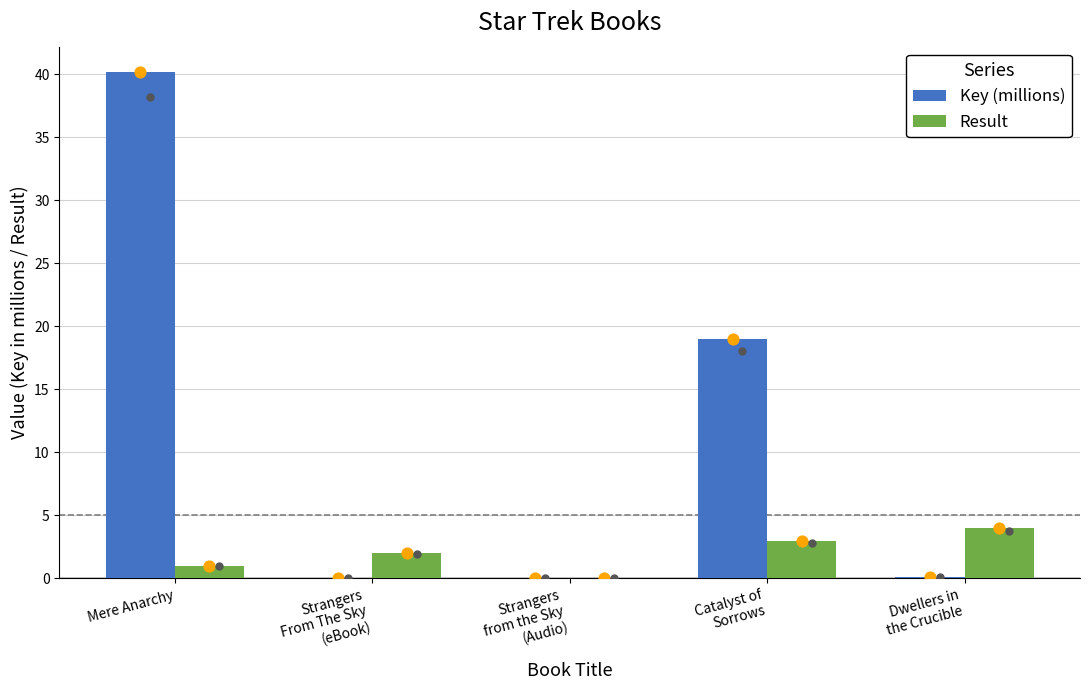

What are all the series names shown in the legend?

Key (millions), Result